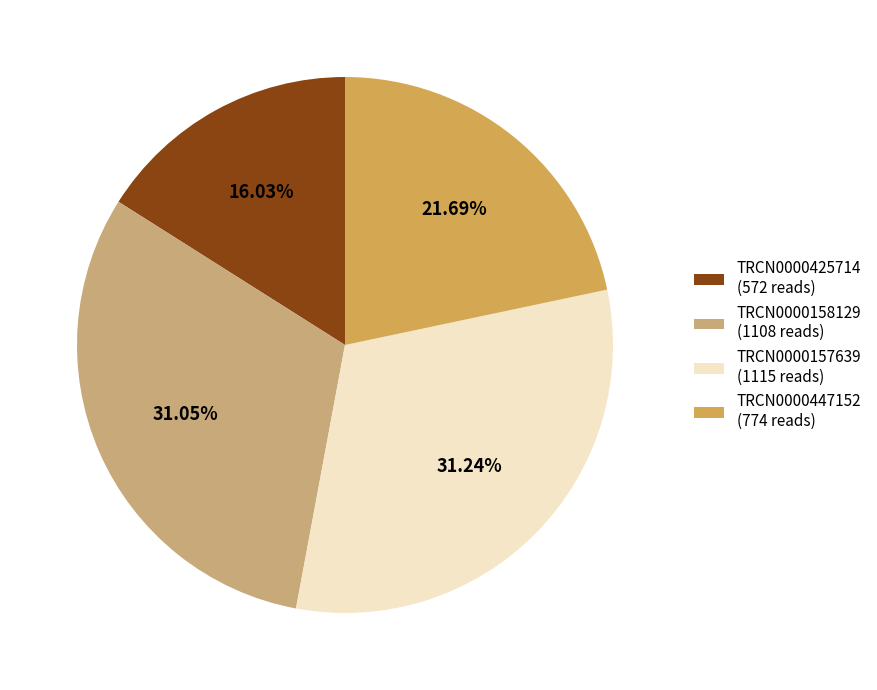

Between TRCN0000157639 and TRCN0000447152, which is larger?

TRCN0000157639